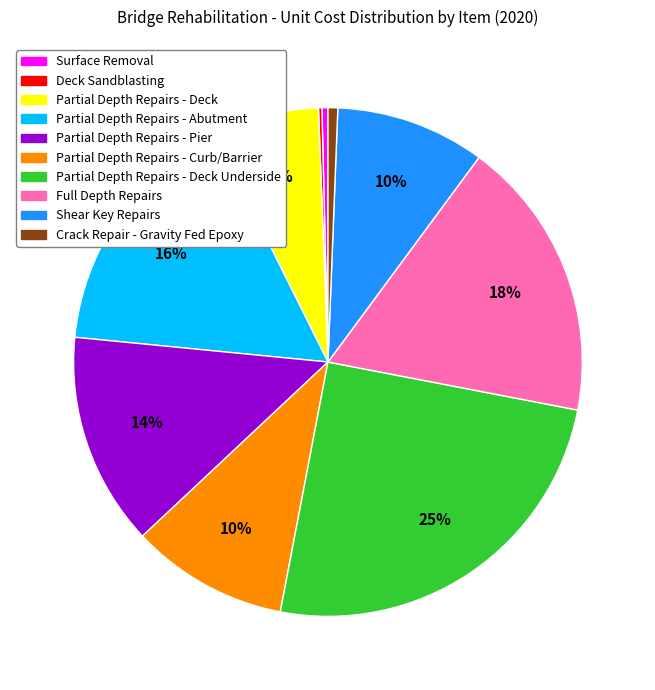

To the nearest percent, what is the difference between the largest and smallest slice percentages?

25%